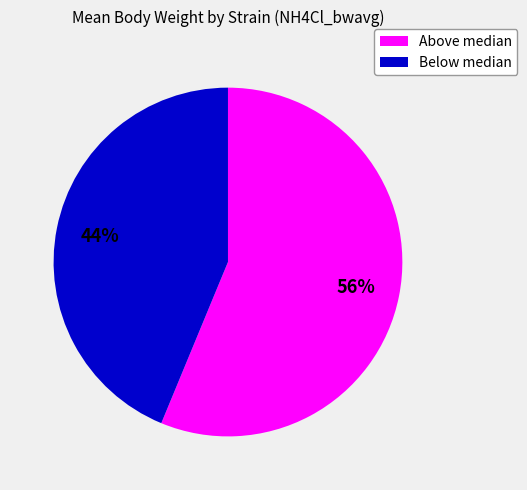

Is there a majority slice in this chart?

Yes